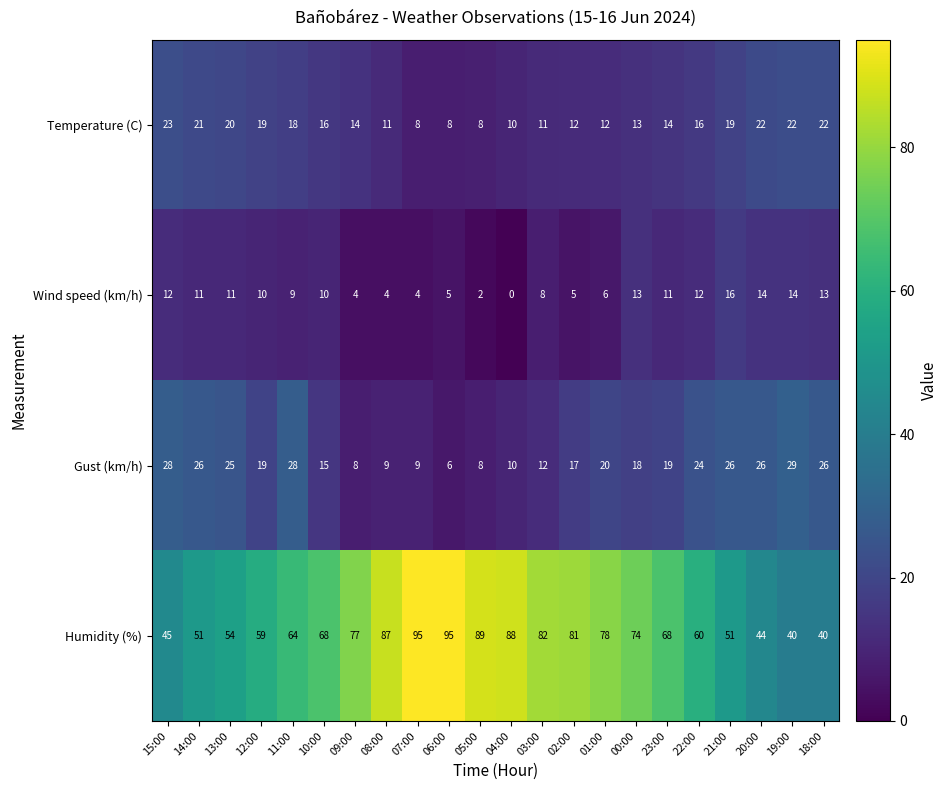

At which label does Gust (km/h) reach its minimum?

06:00